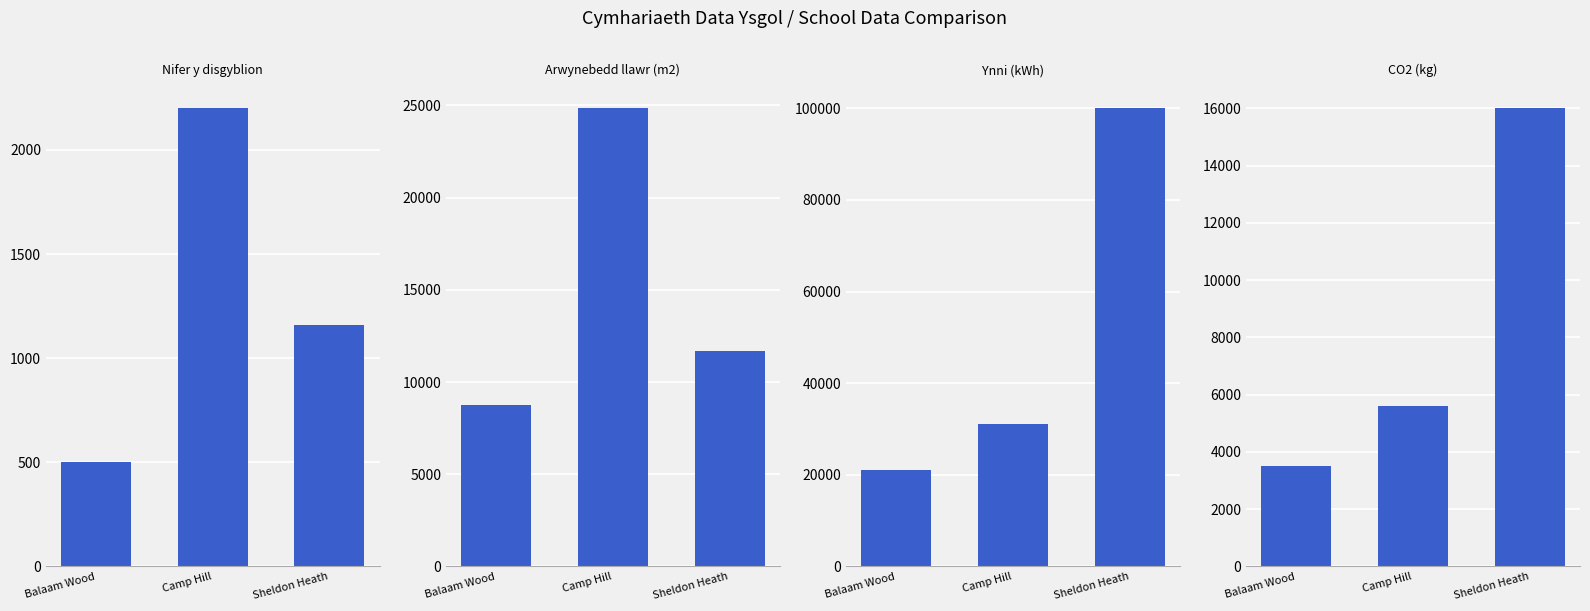

Which has a higher value, Camp Hill or Sheldon Heath?

Camp Hill